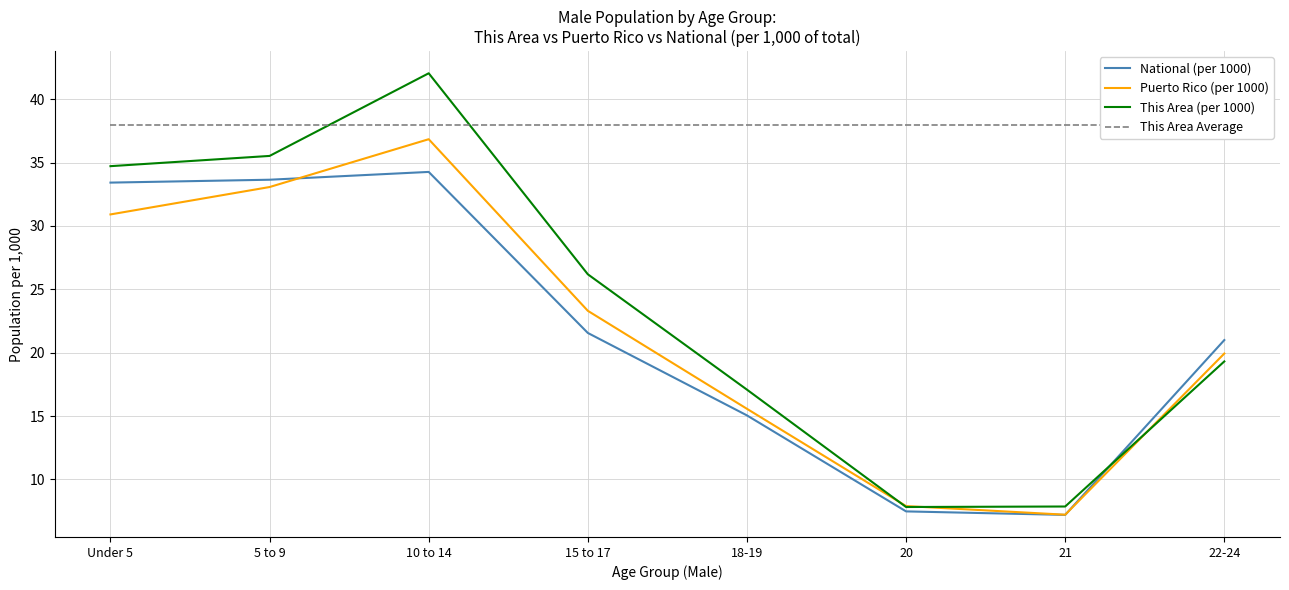

Reading left to right, transcribe all the data shown in this chart.

National (per 1000): 33.4	33.7	34.3	21.6	15.1	7.5	7.2	21.0
Puerto Rico (per 1000): 30.9	33.1	36.8	23.3	15.6	7.9	7.2	19.9
This Area (per 1000): 34.7	35.5	42.1	26.2	17.1	7.8	7.9	19.3
This Area Average: 38.0	38.0	38.0	38.0	38.0	38.0	38.0	38.0